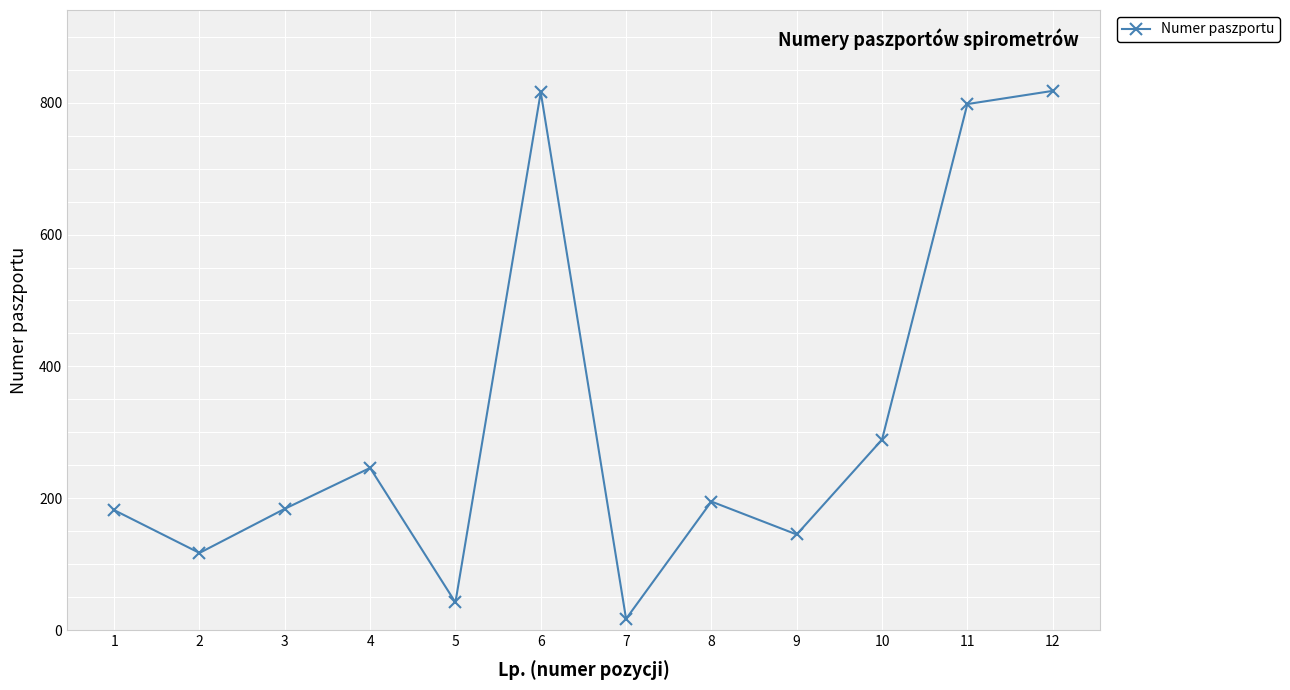

The value at 9 is 70. True or false?

False